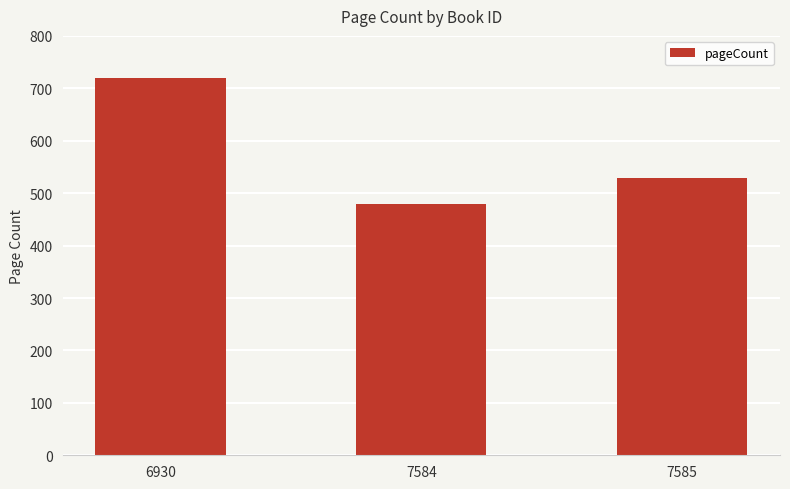

What value does the data have at 7584, to the nearest 5?

480